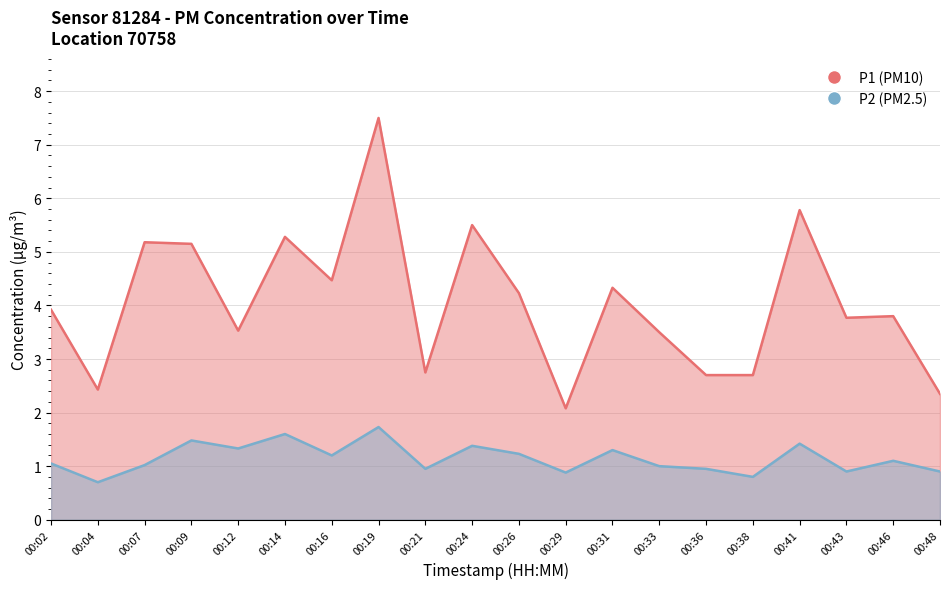

List the series in order of their peak value, highest first.

P1 (PM10), P2 (PM2.5)